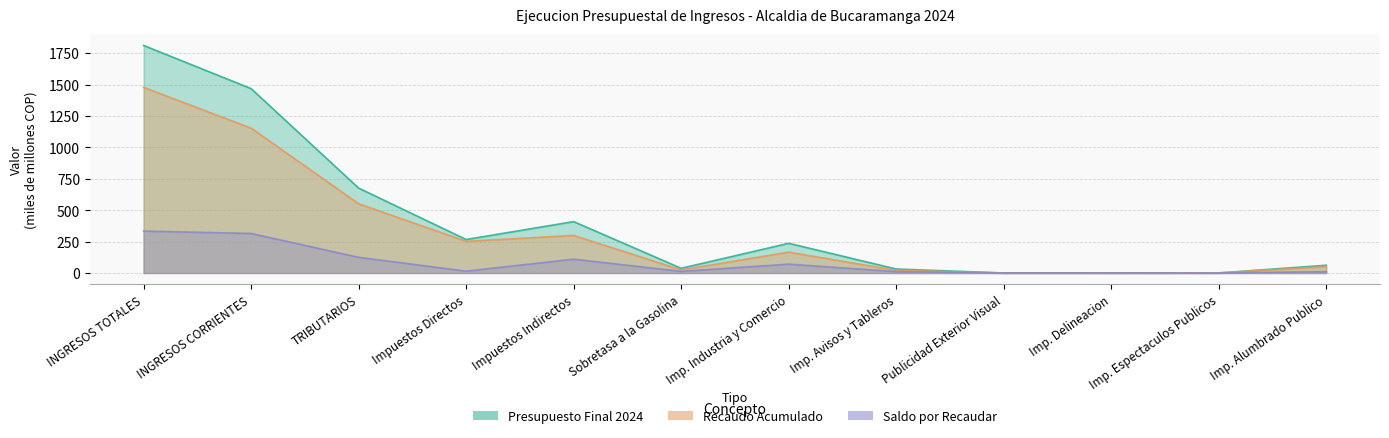

Does the chart have visible grid lines?

Yes